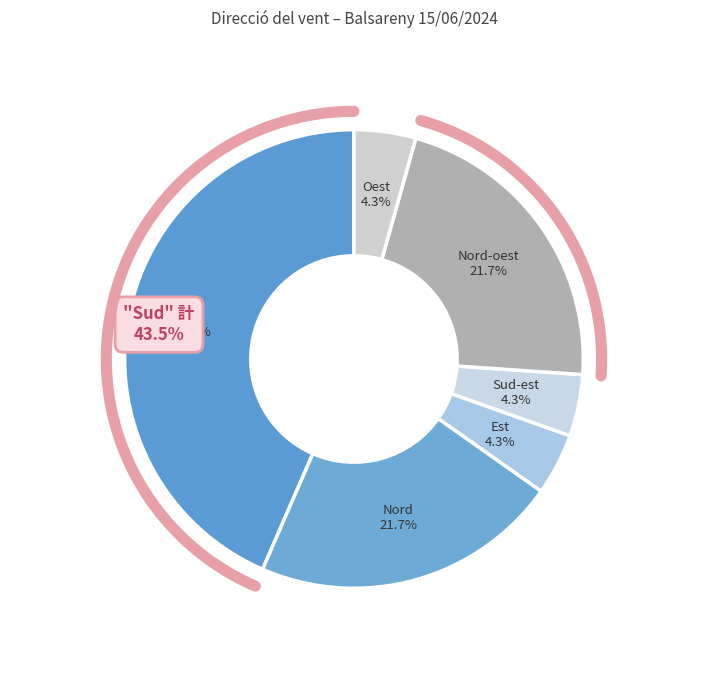

What is the ratio of the value at Nord to the value at Sud-est?

5.0